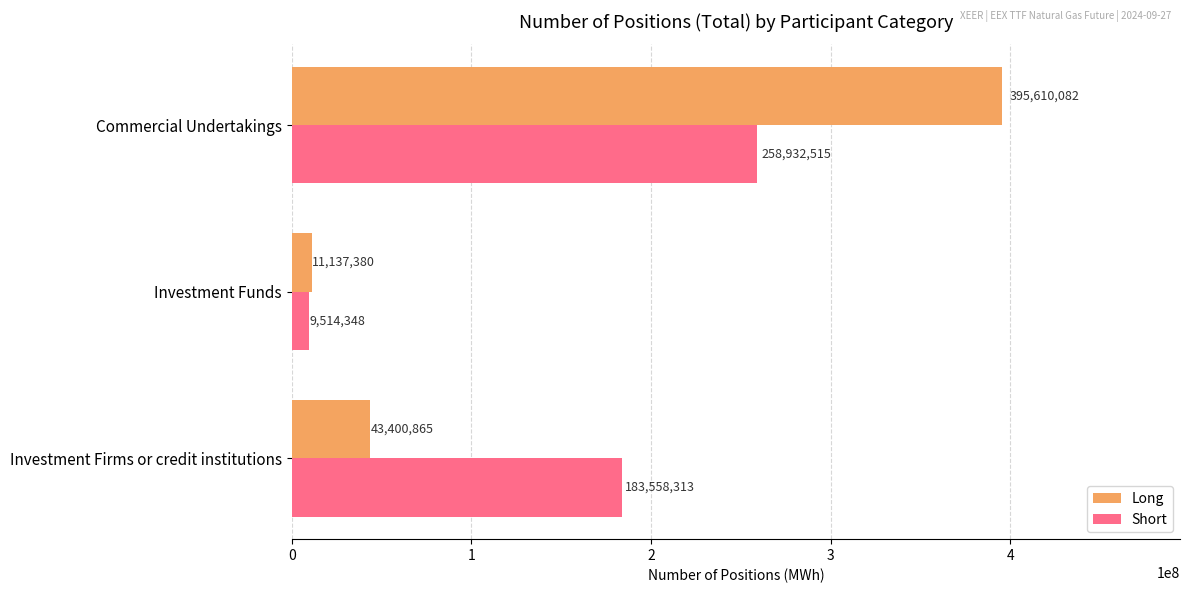

At which category does the chart reach its minimum across all series?

Investment Funds